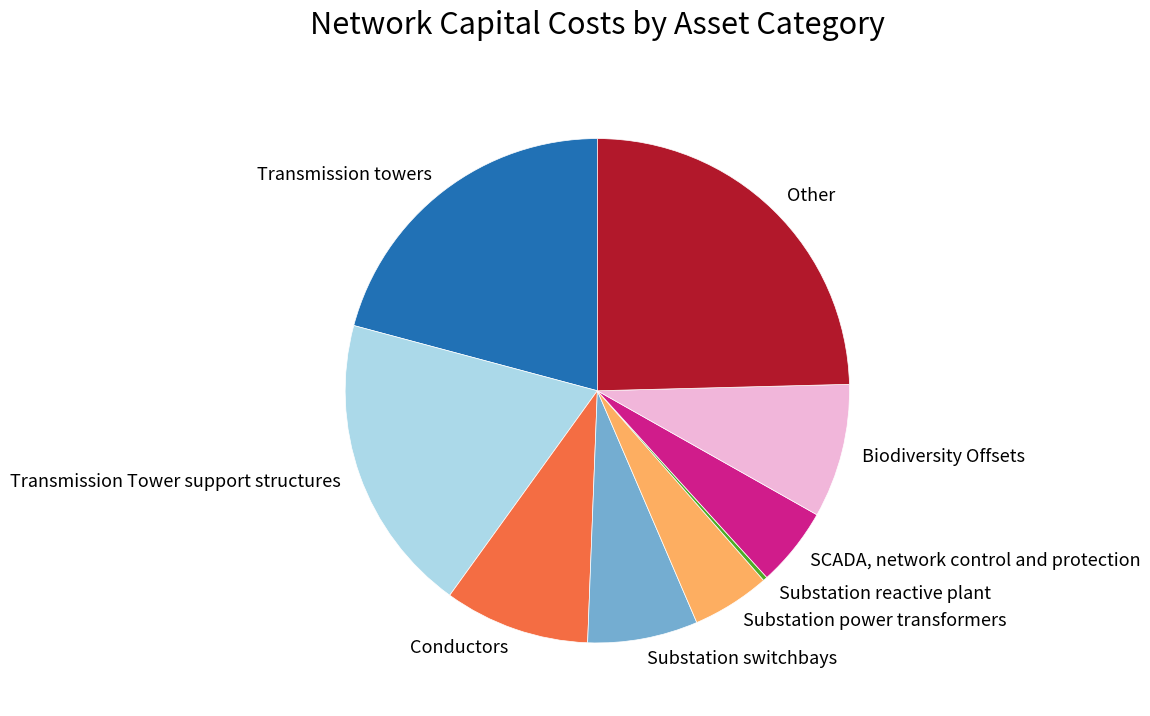

What is the largest slice in the pie chart?

Other